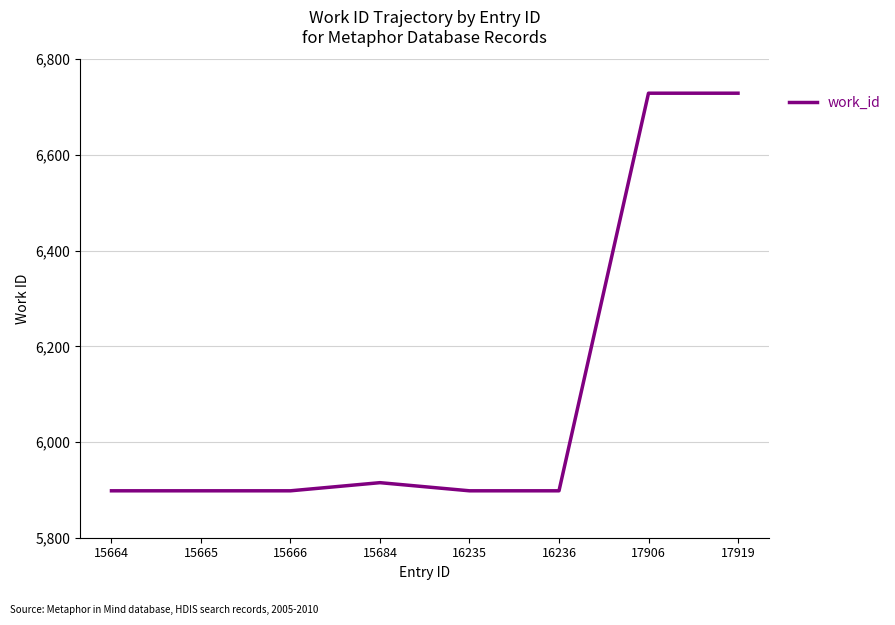

What is the ratio of the value at 15684 to the value at 17919?

0.9